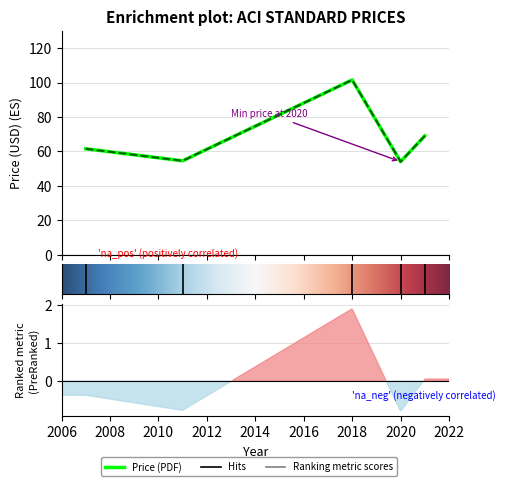

The value of Price (PRINT) at 2007 is 61.5. True or false?

True